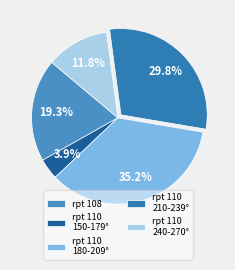

Rank the categories by value from lowest to highest.

rpt 110 150-179°, rpt 110 240-270°, rpt 108, rpt 110 210-239°, rpt 110 180-209°